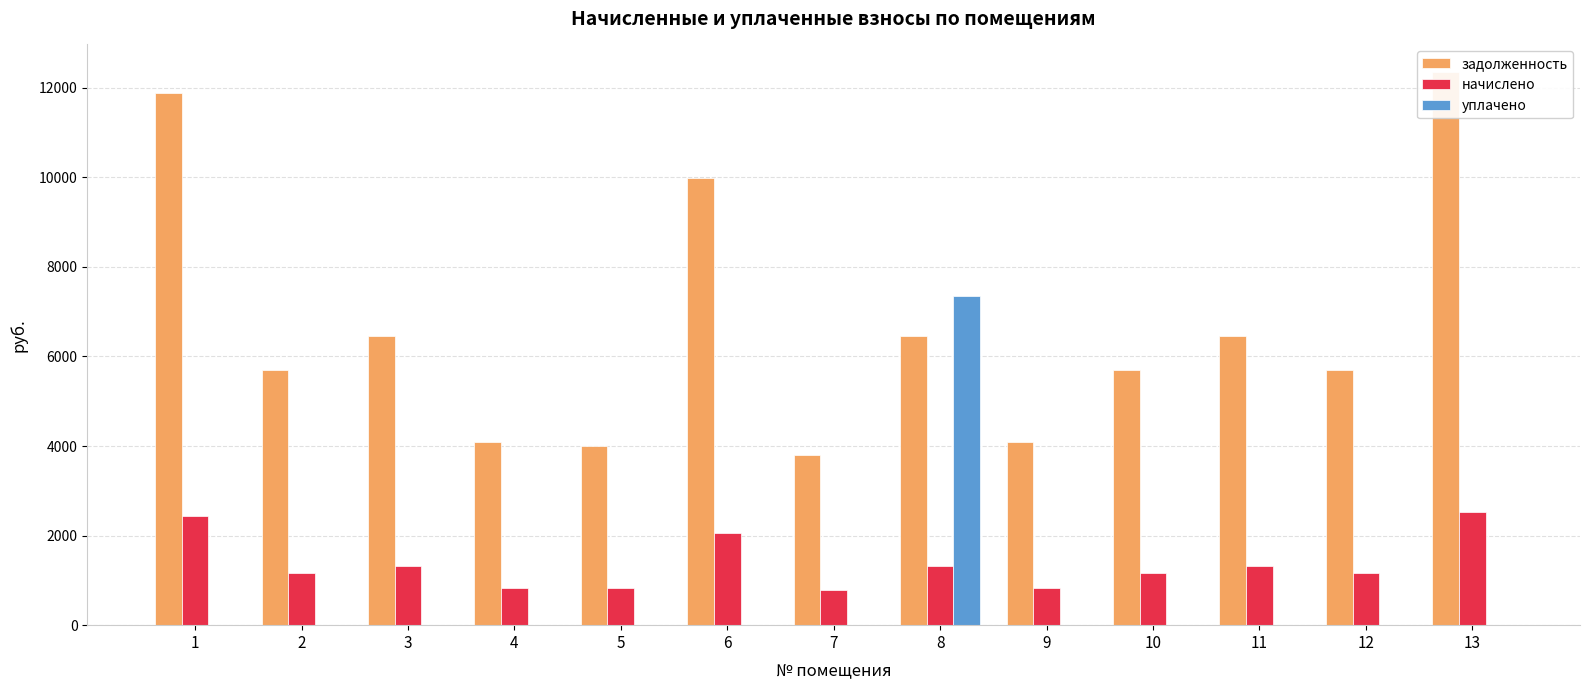

Which series changed the most between 4 and 7?

задолженность